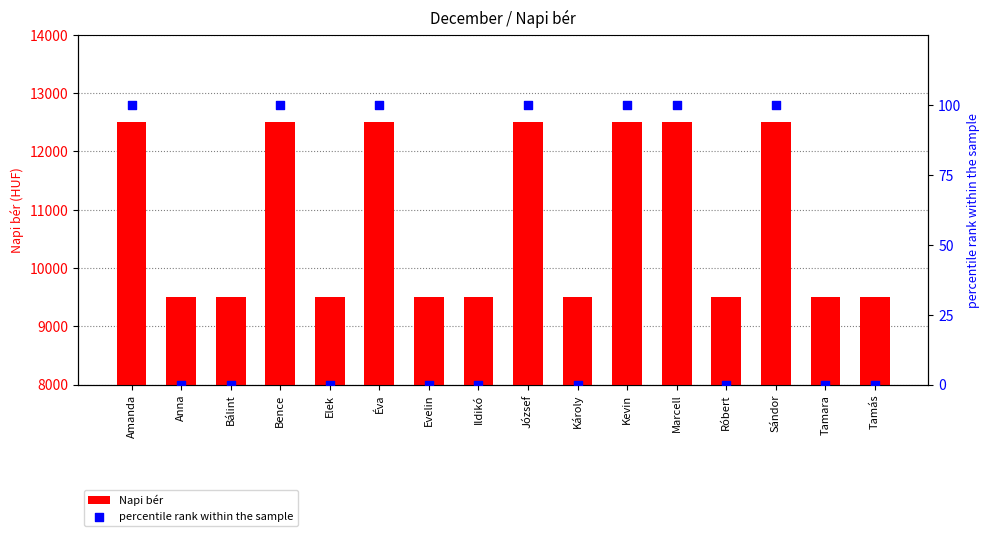

Which series has the largest total across all categories?

Napi bér